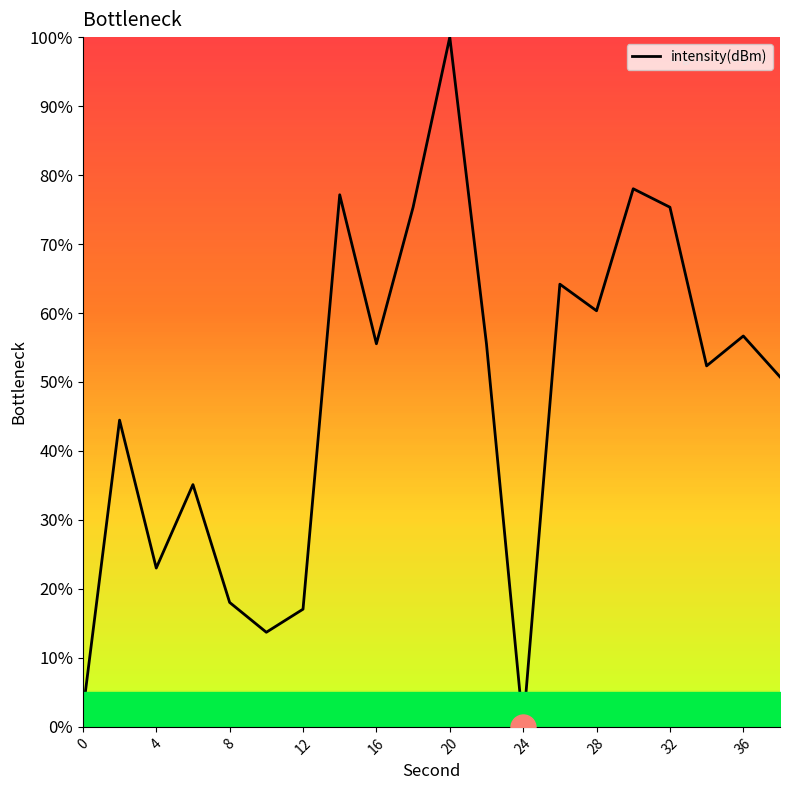

What is the difference between the maximum and minimum values?

100.0